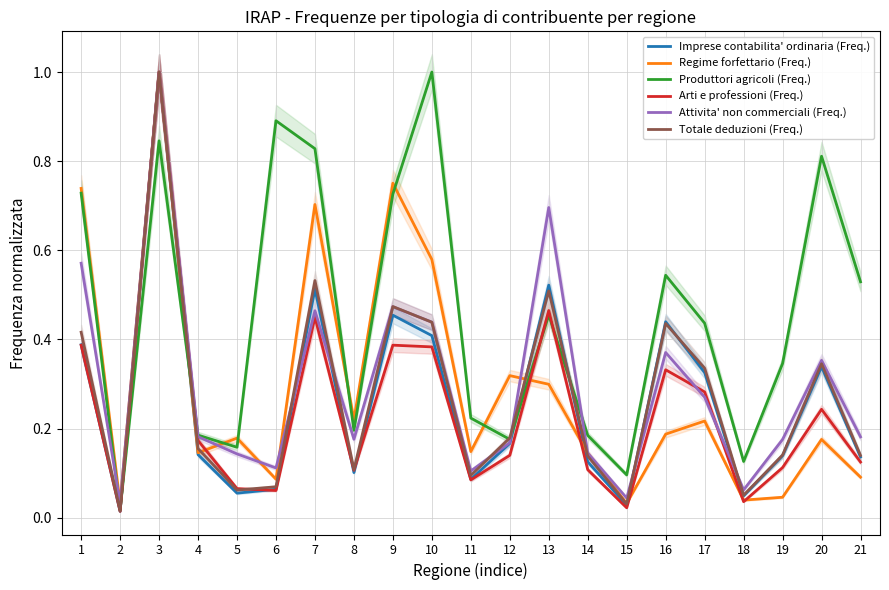

The Attivita' non commerciali (Freq.) series shows 0.2 at 11. True or false?

False